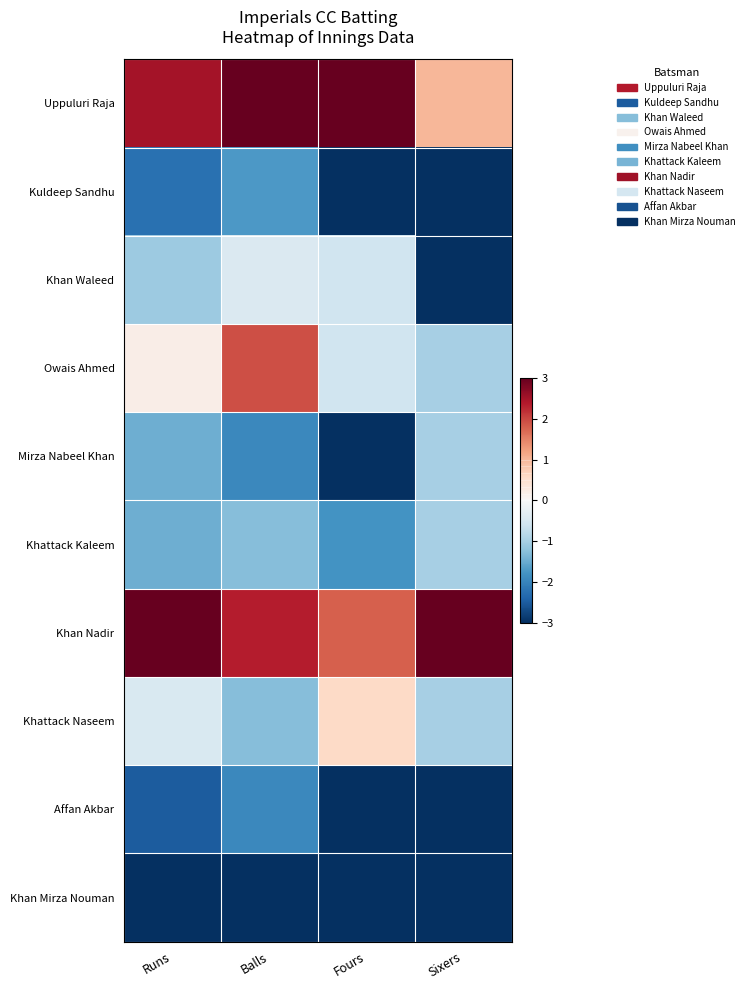

What is the smallest value displayed?

-3.0